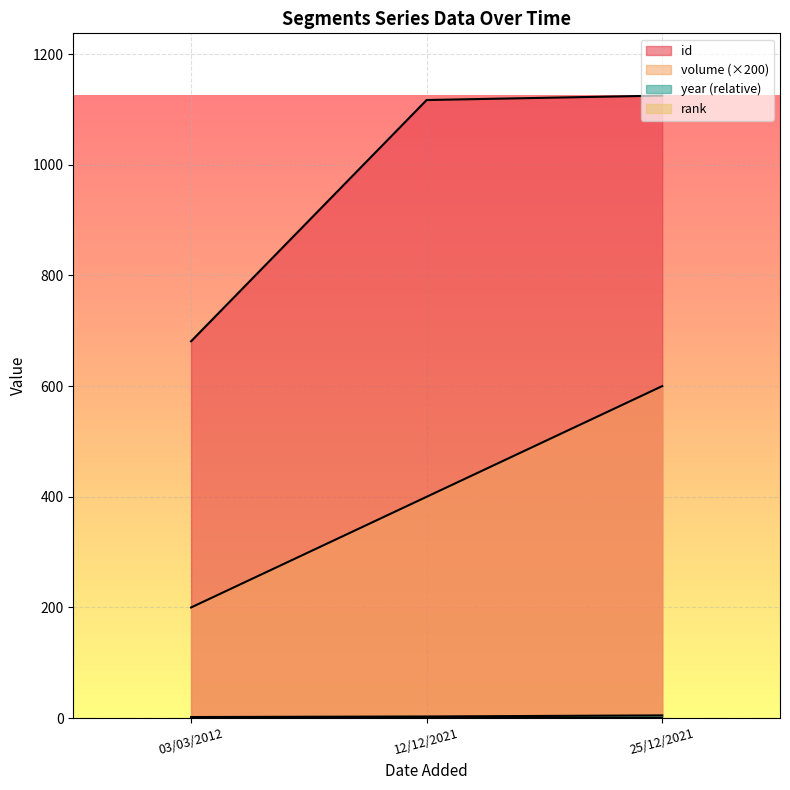

At how many categories does at least one series exceed 121?

3